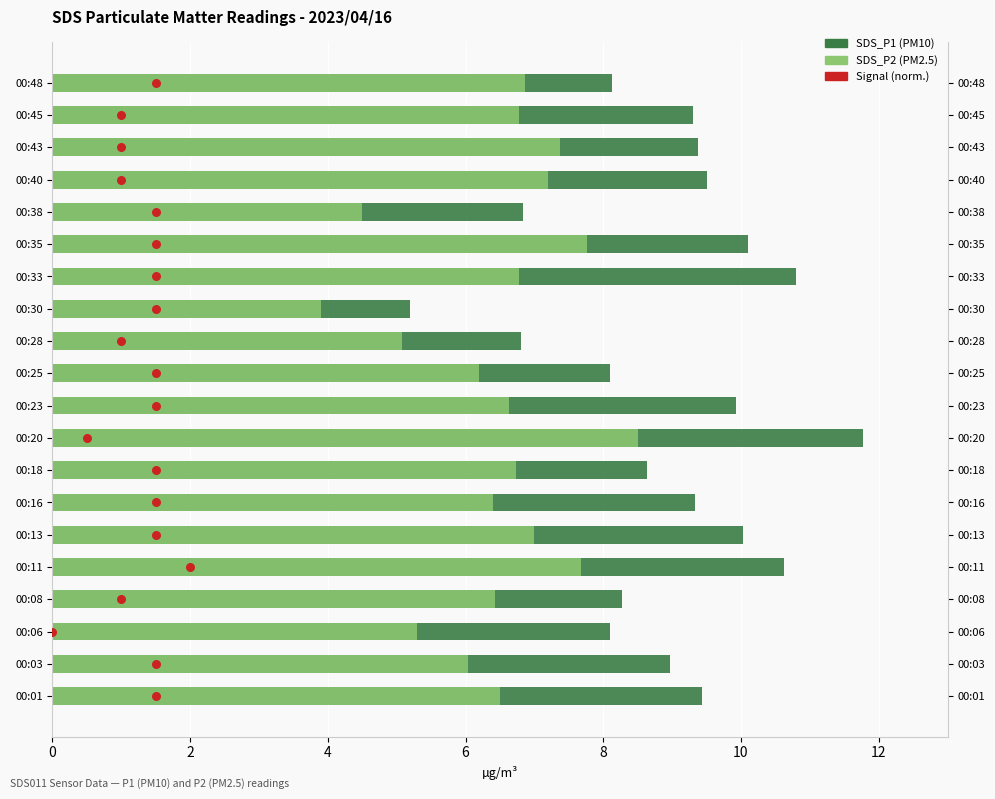

Which series reaches the maximum Y coordinate?

Signal (normalised)